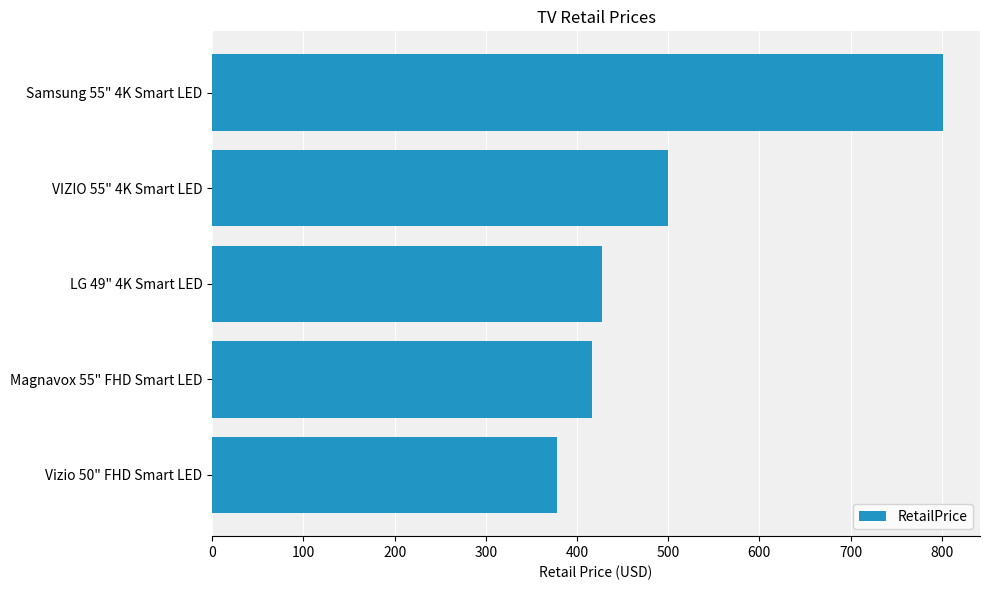

At which label is the value closest to 589?

VIZIO 55" 4K Smart LED